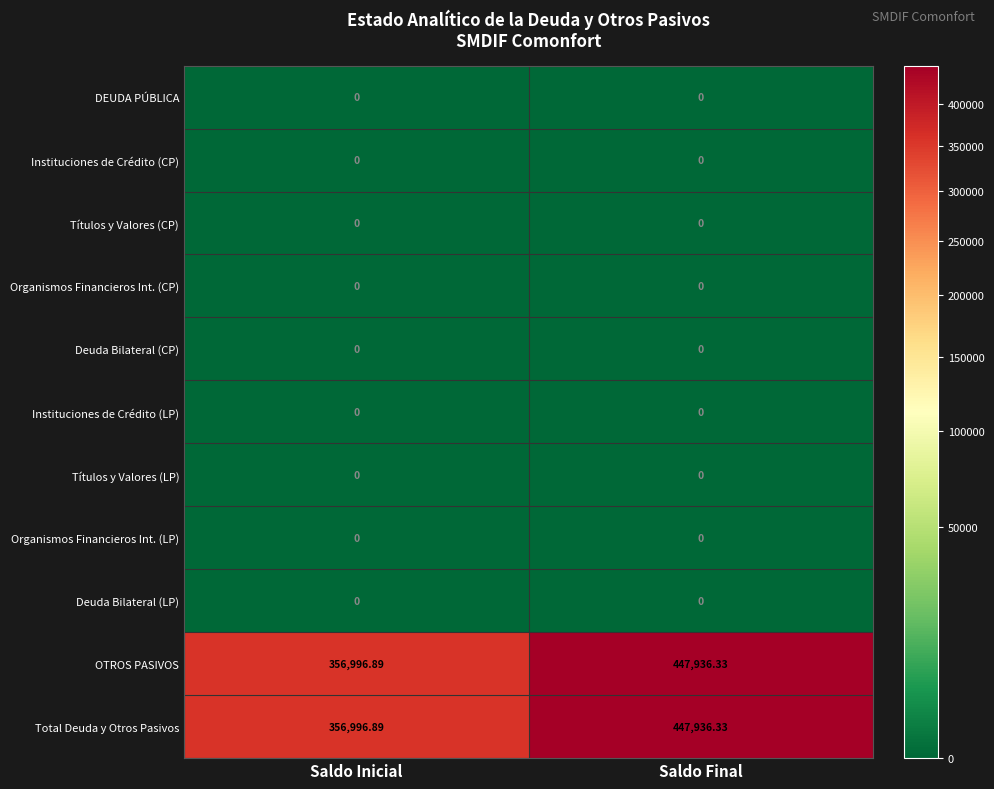

At which category does the chart reach its peak across all series?

Saldo Final